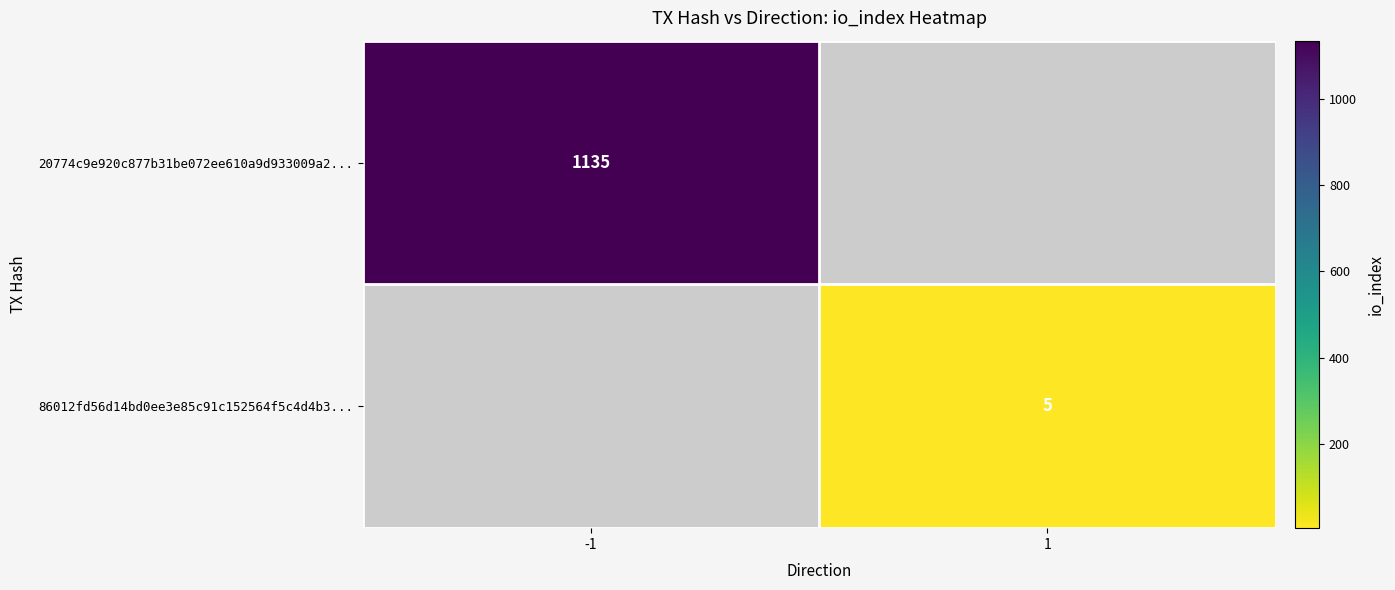

At which category is the sum across all series the highest?

-1